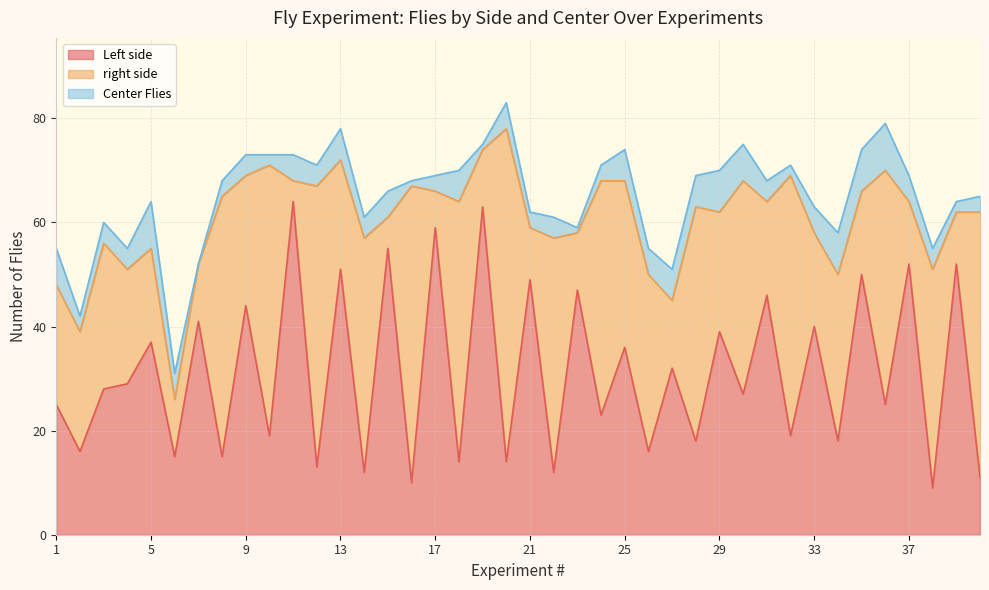

What is the difference between the maximum and second lowest values in the right side series?

58